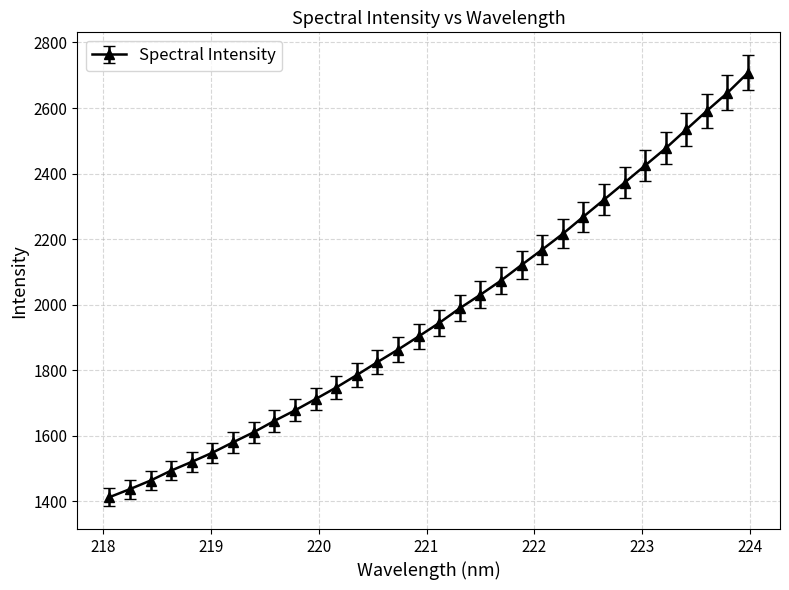

What is the greatest value displayed?

2707.9